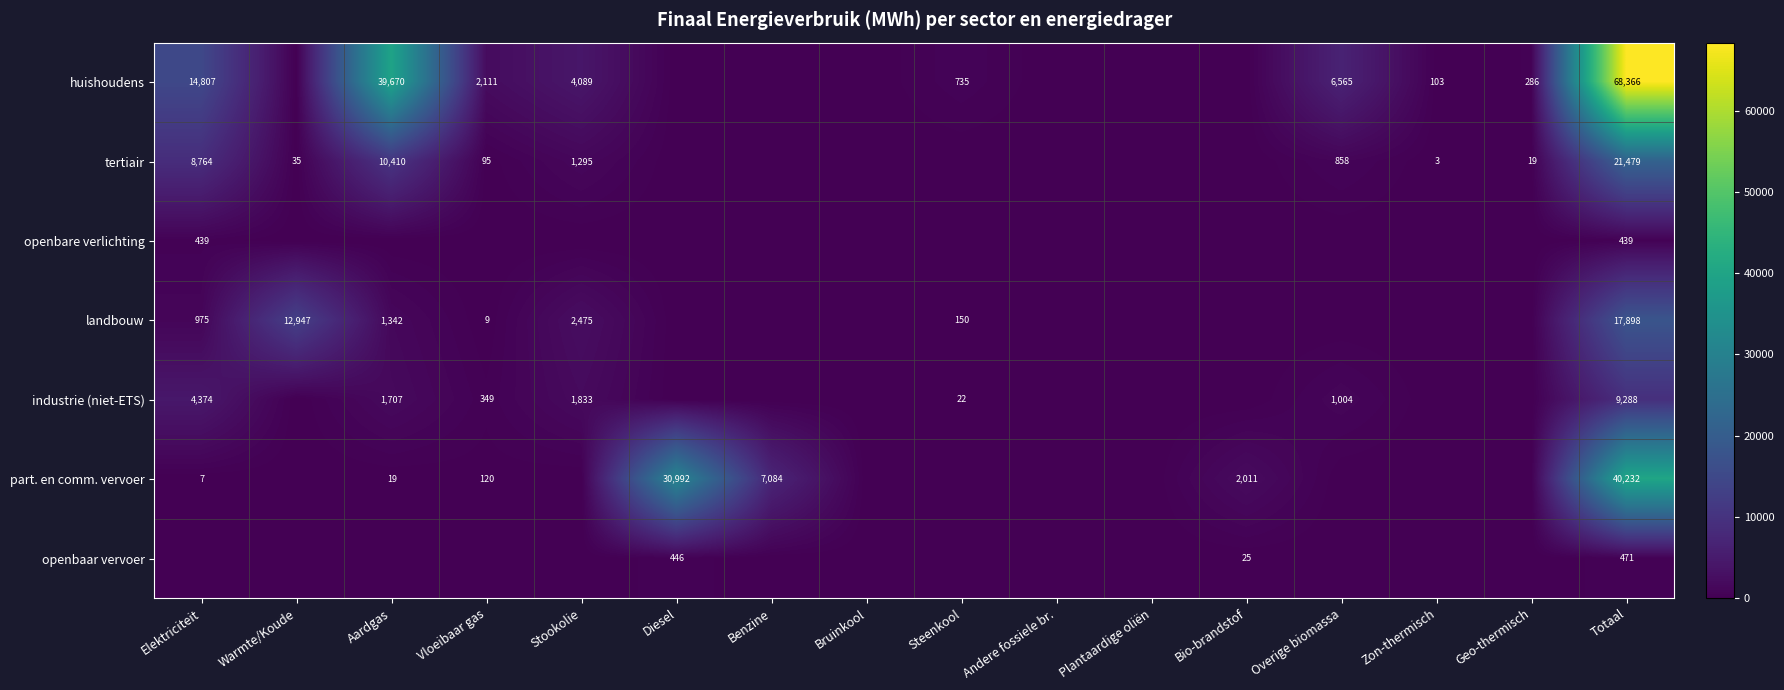

True or false: huishoudens has a value of 107305 at Totaal.

False